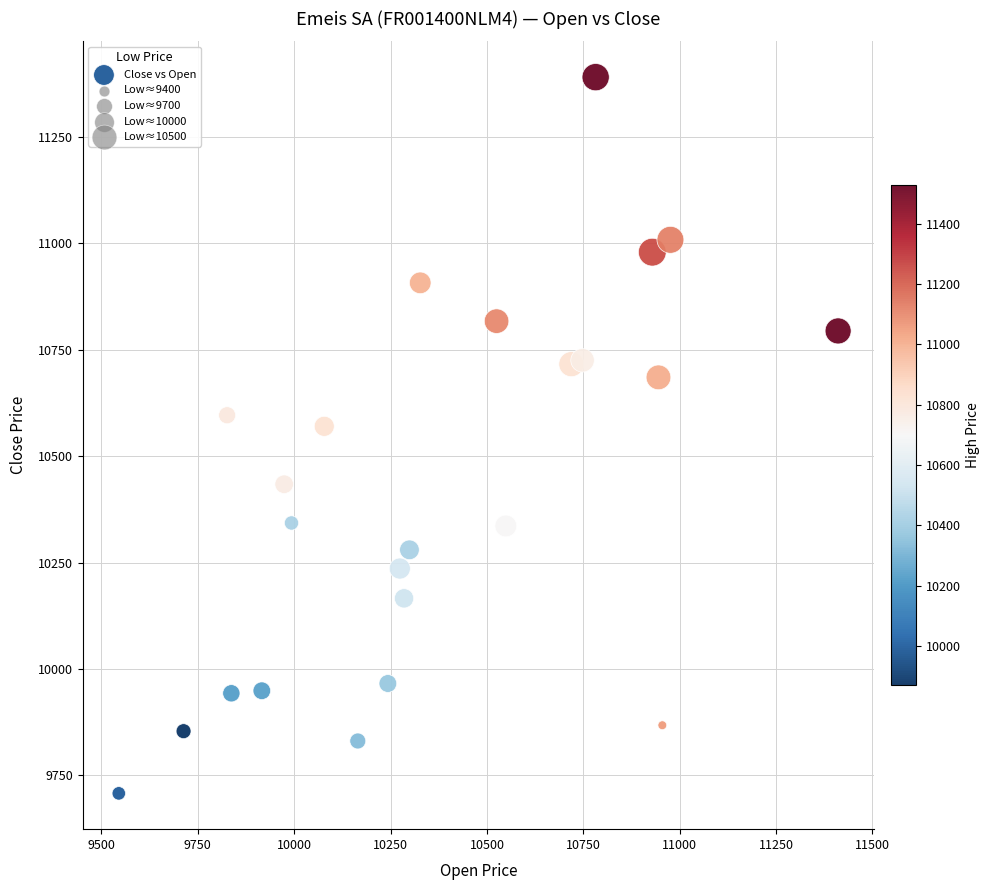

What is the range of Y values (max minus min)?

1682